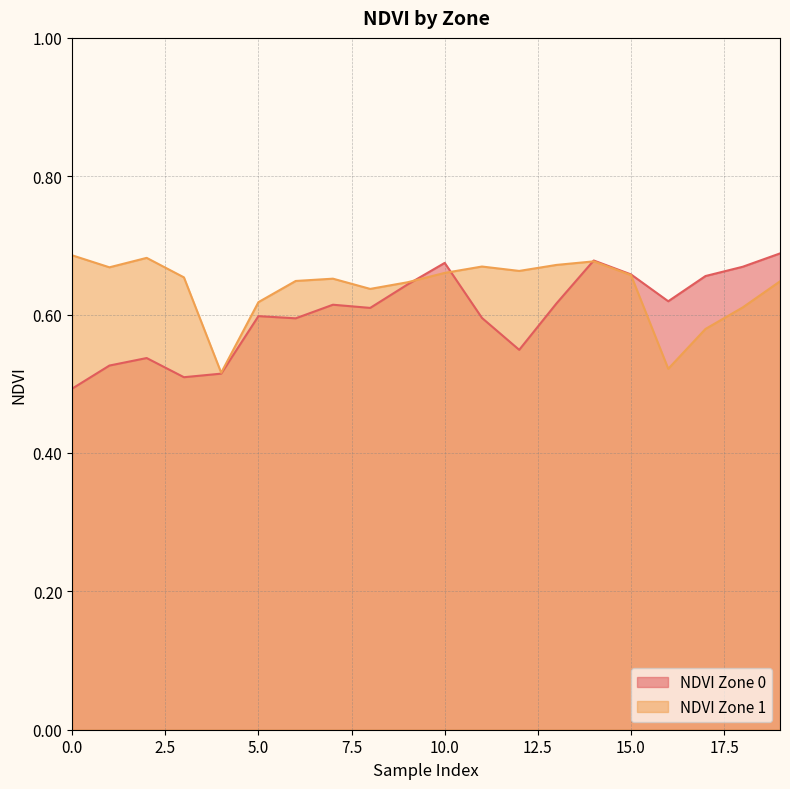

At which label does NDVI Zone 1 reach its minimum?

4